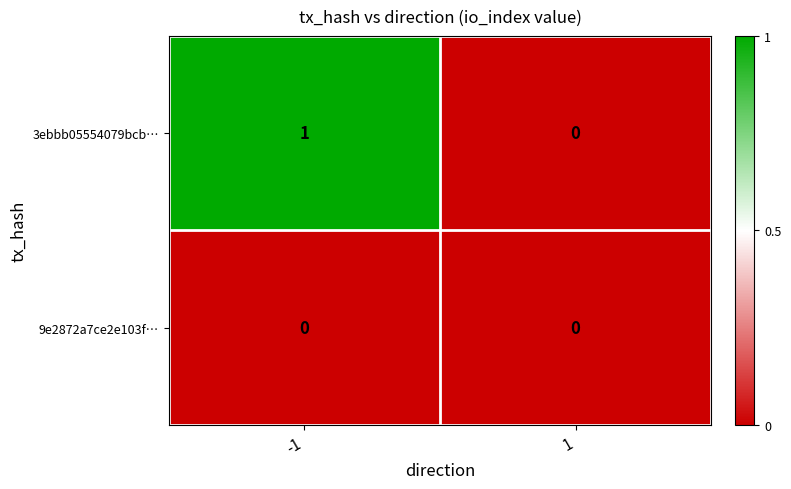

Count the number of categories in the chart.

2